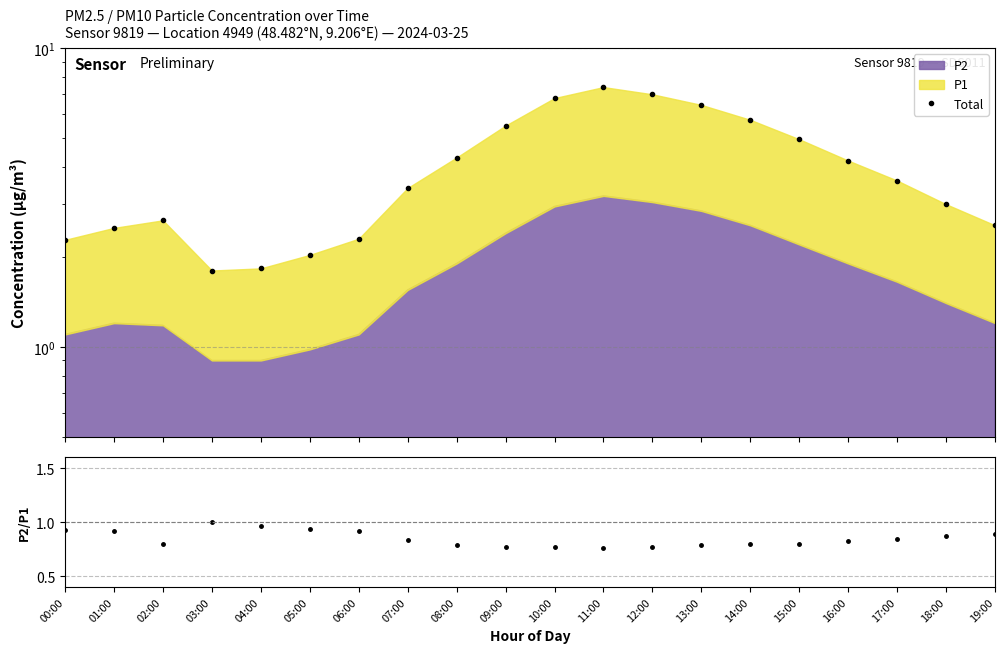

What is the label of the 6th point from the left?

05:00